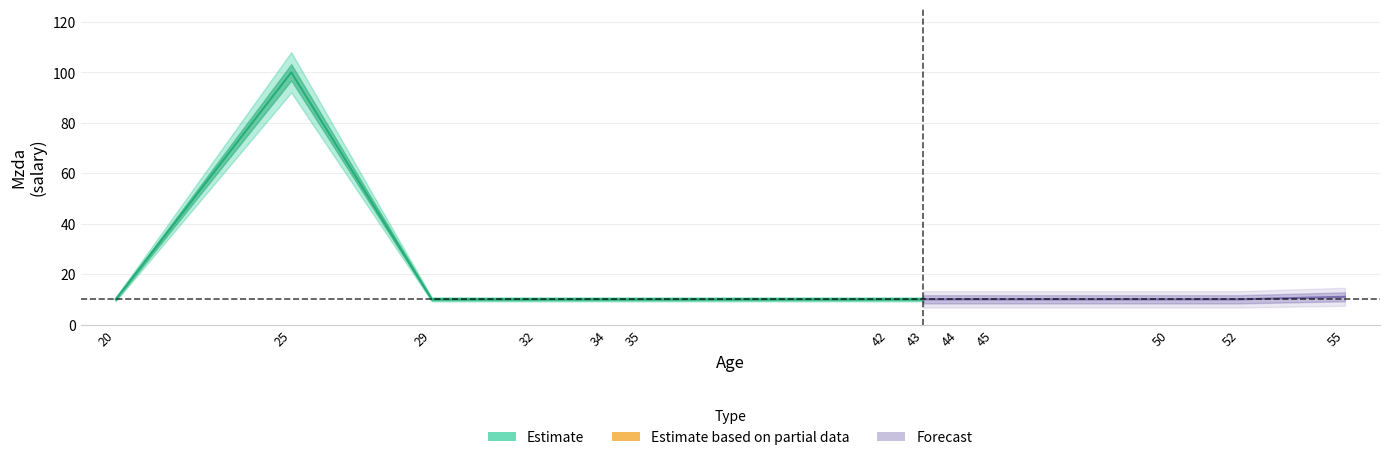

How many interior local peaks (higher than both neighbors) does the data have?

1